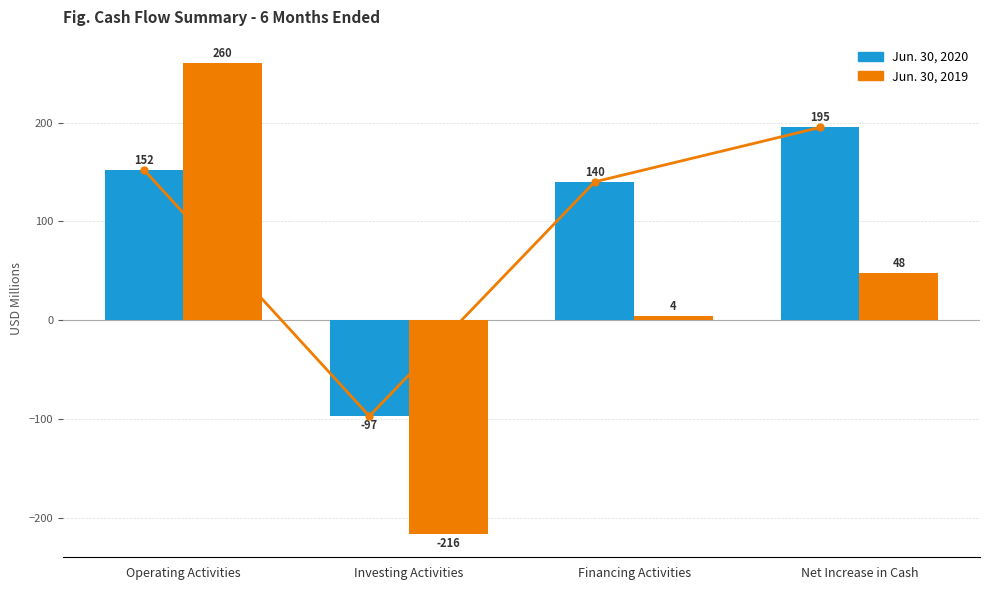

What position from the left is Operating Activities?

1